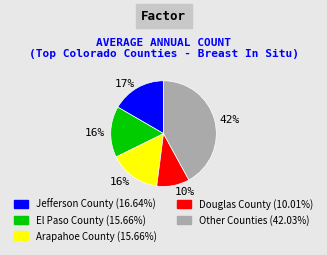

How many slices are in this pie chart?

5